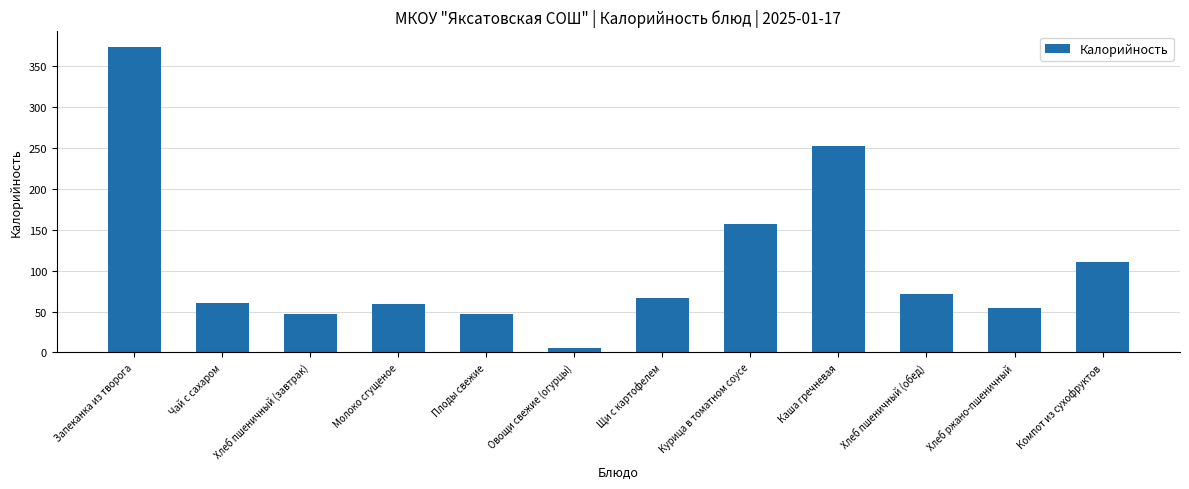

What is the average value?

109